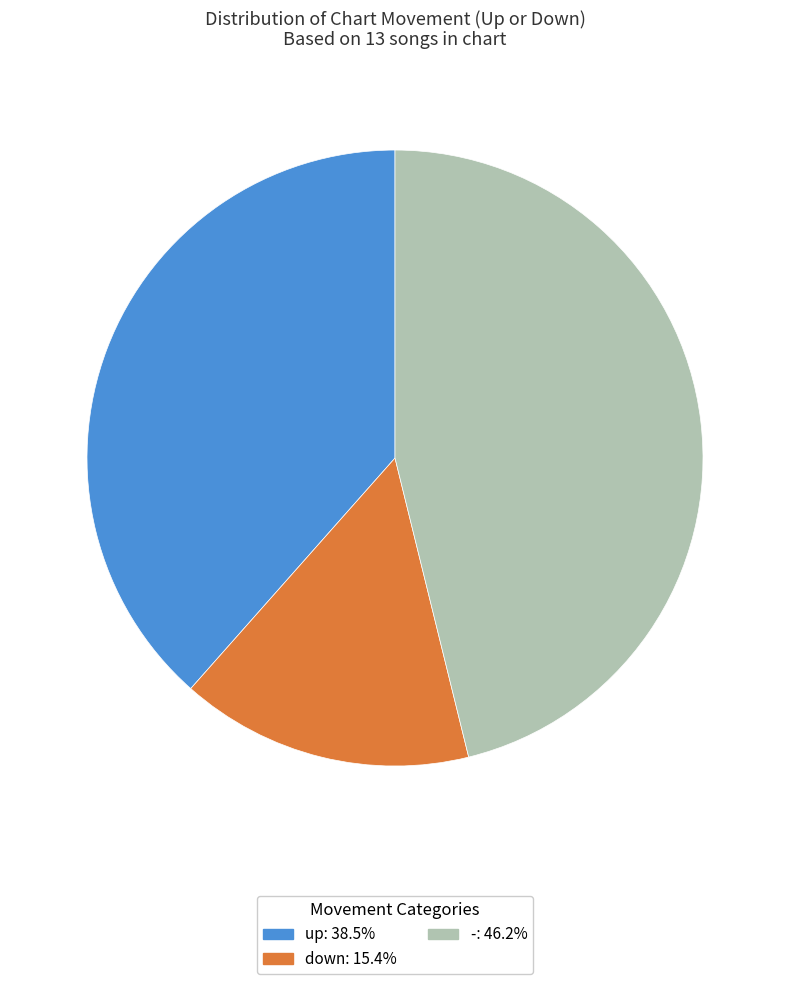

True or false: up accounts for 25% of the total.

False